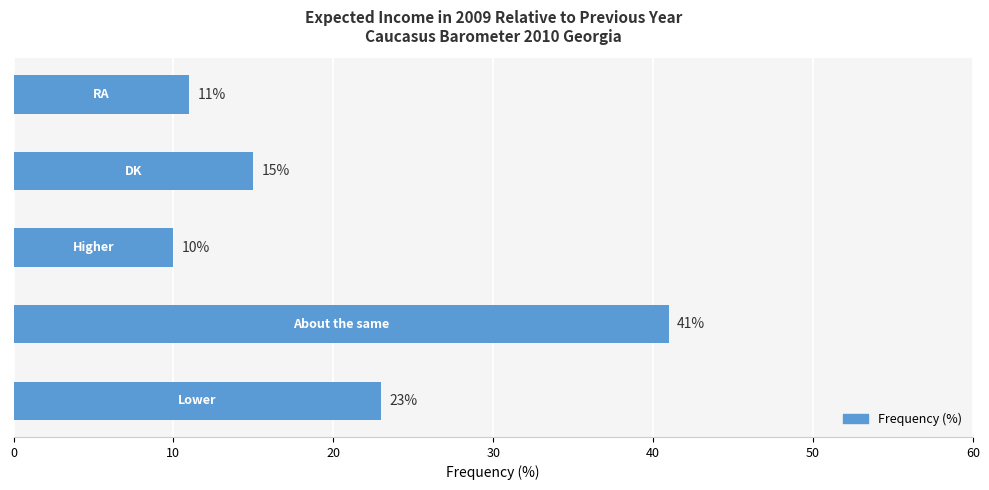

What is the minimum value shown in the chart?

10